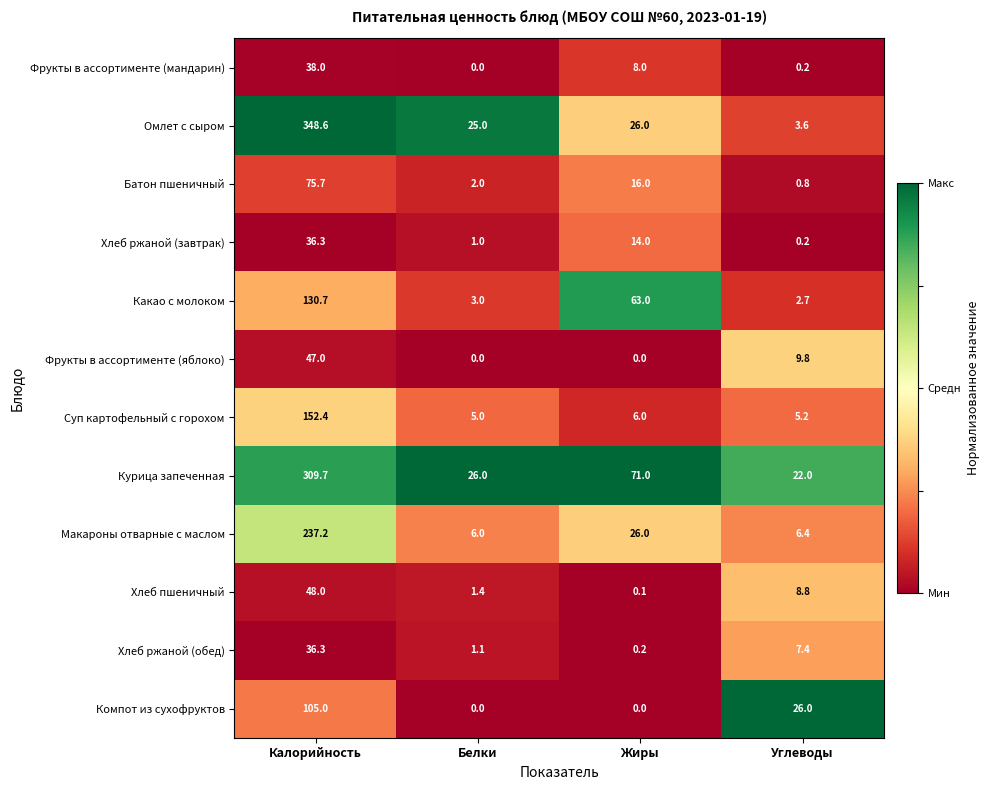

True or false: Хлеб ржаной (обед) has a value of 23.7 at Калорийность.

False